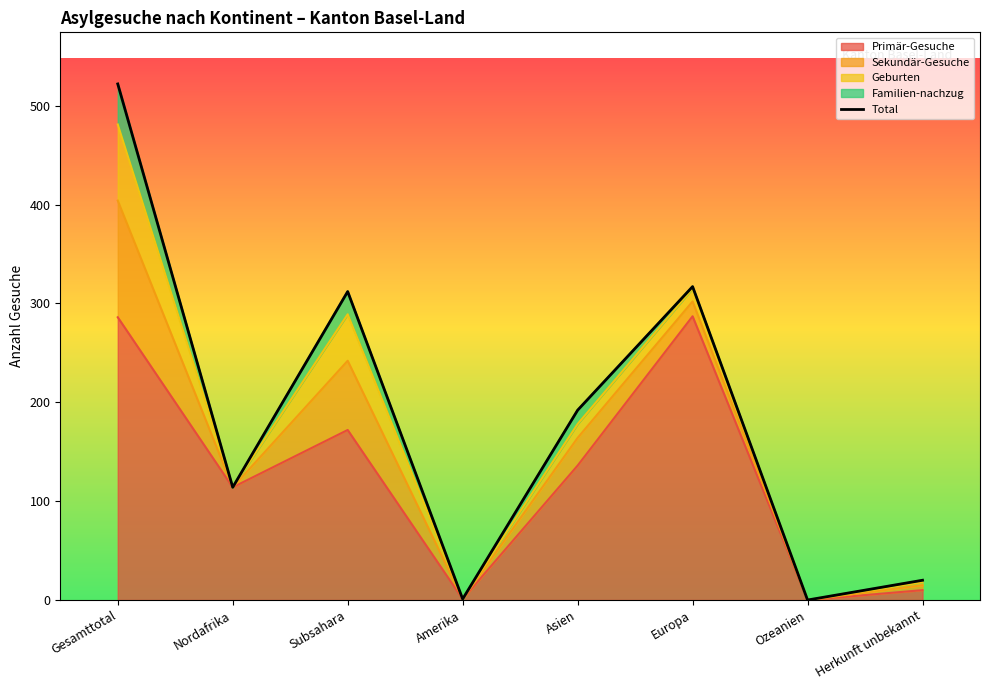

What is the label of the 2nd point from the right?

Ozeanien